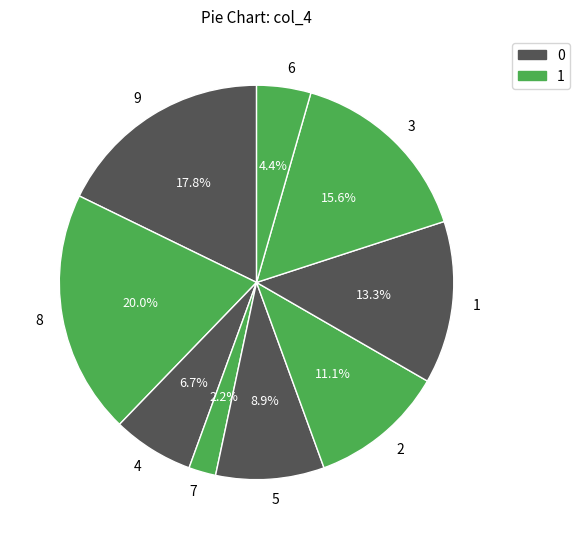

To the nearest percent, what percentage of the pie is 6?

4%